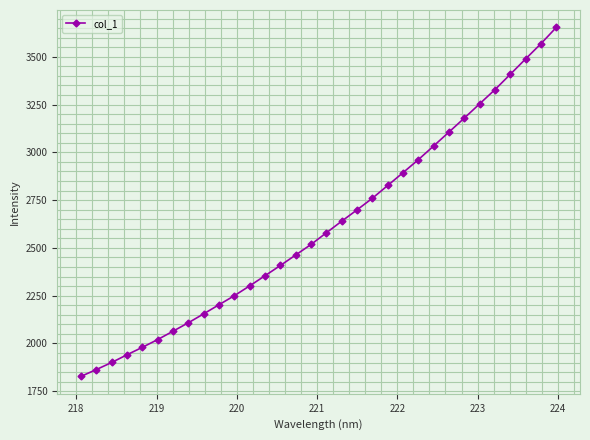

What is the maximum value shown in the chart?

3653.8